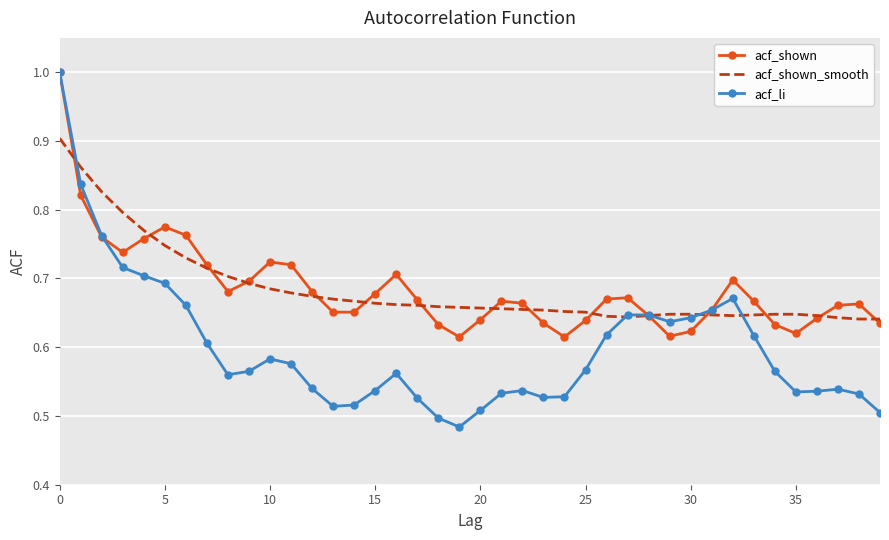

True or false: acf_shown has more than 1 interior local peaks.

True